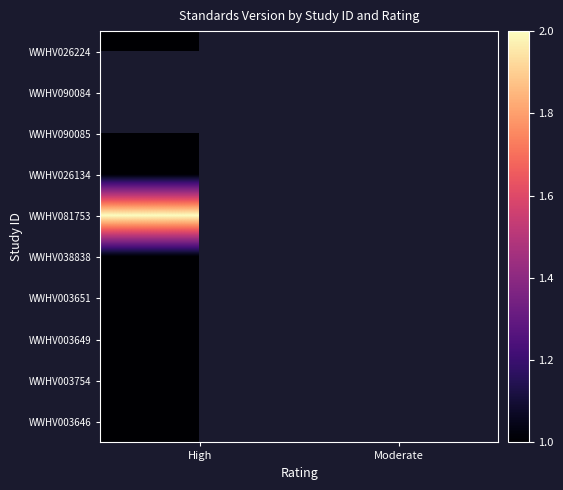

How many categories are shown in the chart?

2